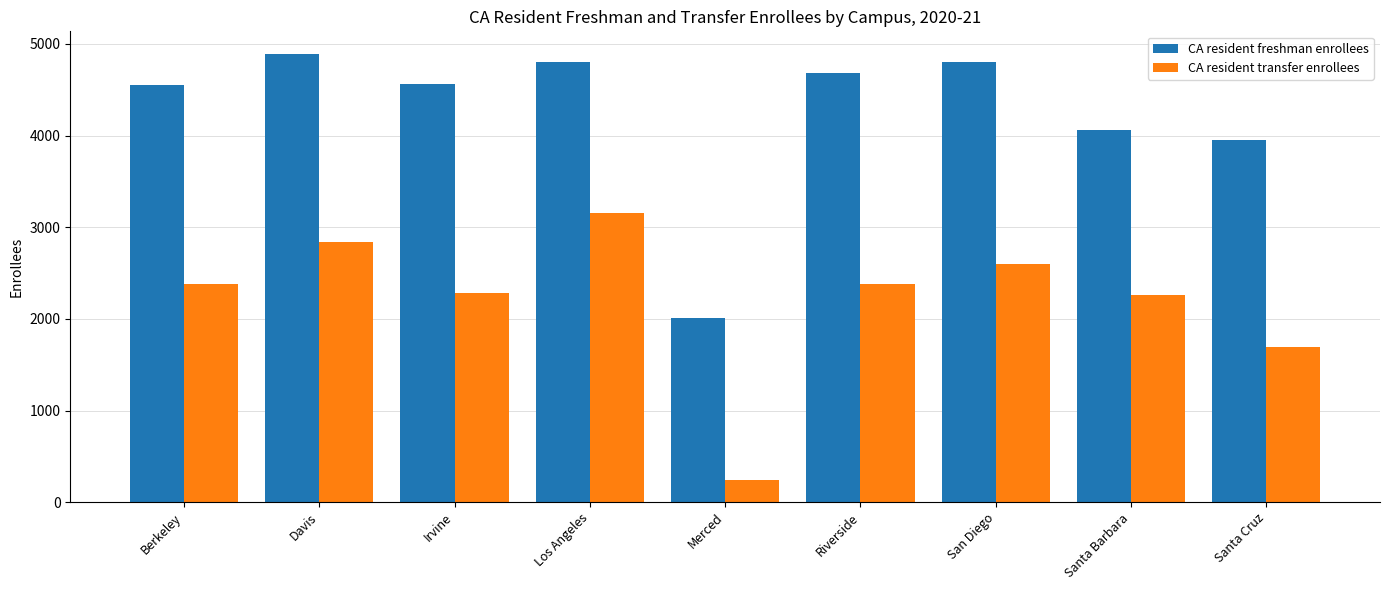

What is the label of the 5th bar from the right?

Merced